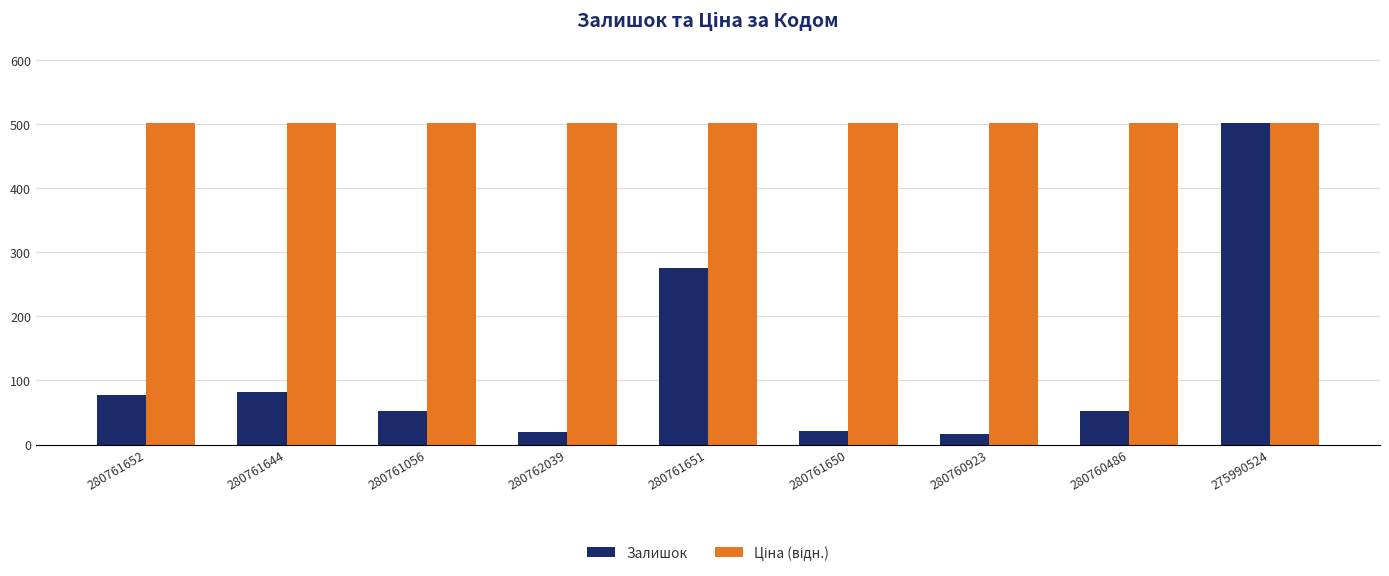

What is the lowest value of the Залишок series?

17